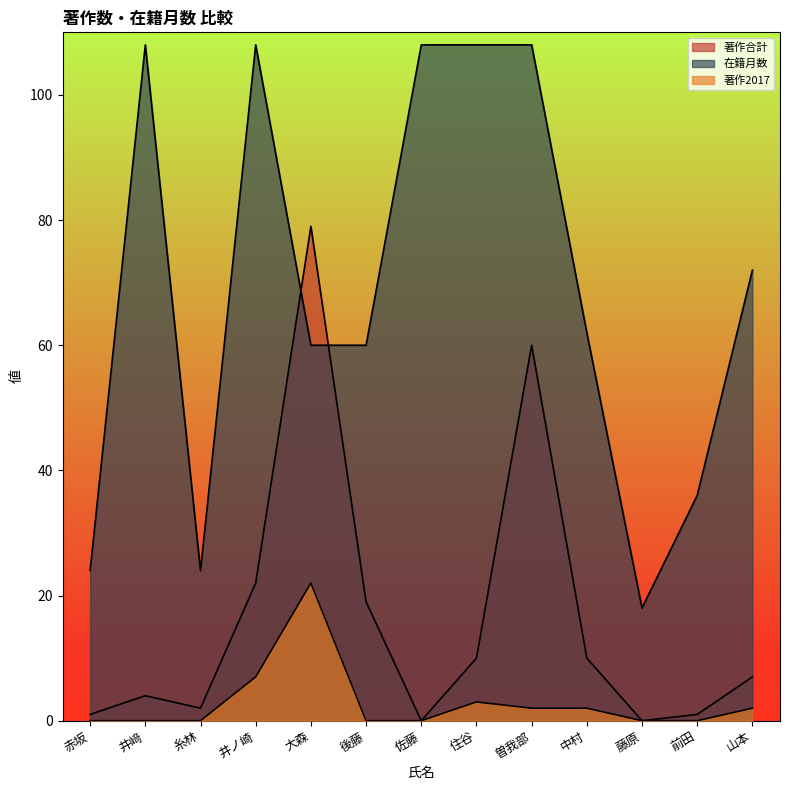

In 著作合計, how many points are lower than both neighbors (excluding endpoints)?

3